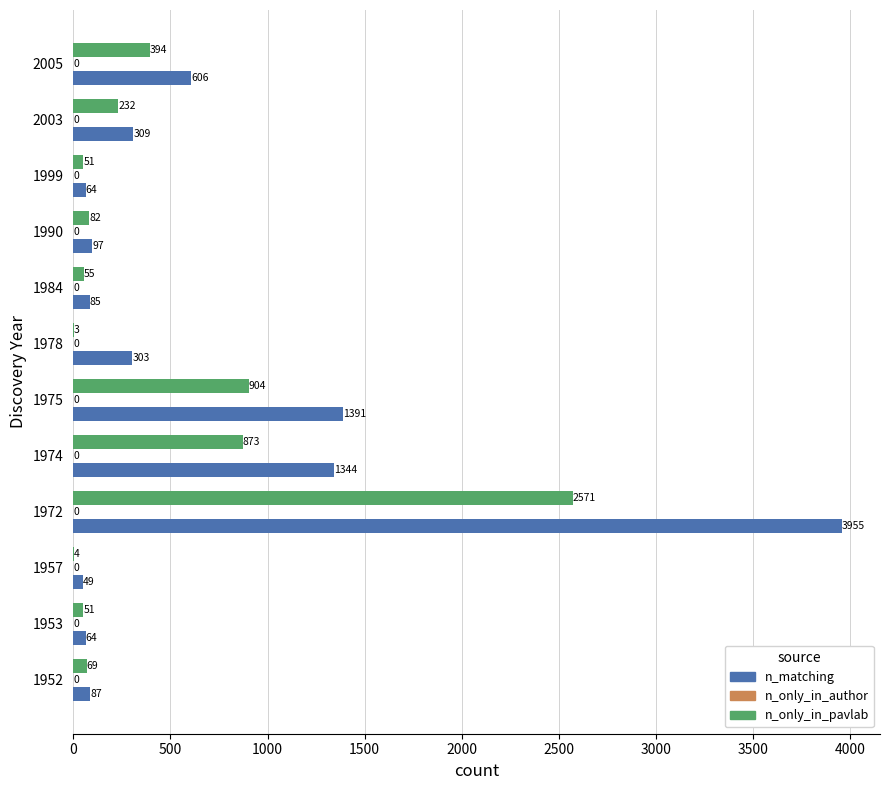

Which category has the highest value in the n_matching series?

1972